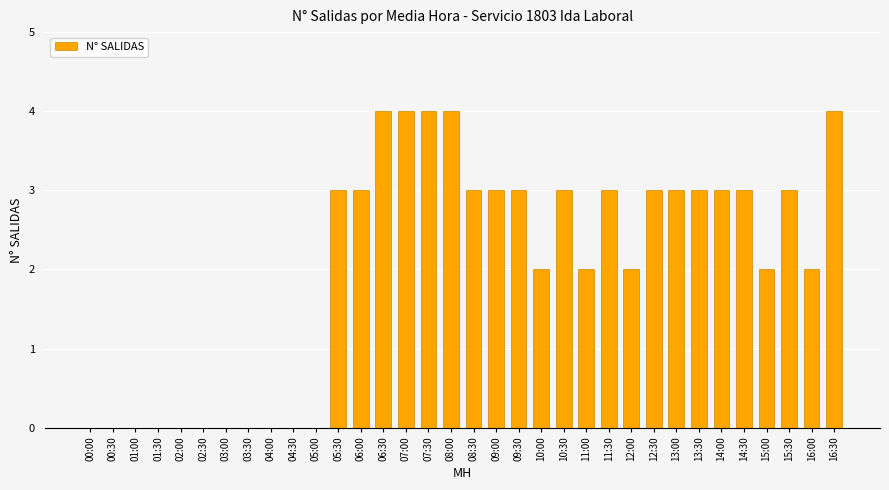

What is the sum of the values at 14:30 and 07:30?

7